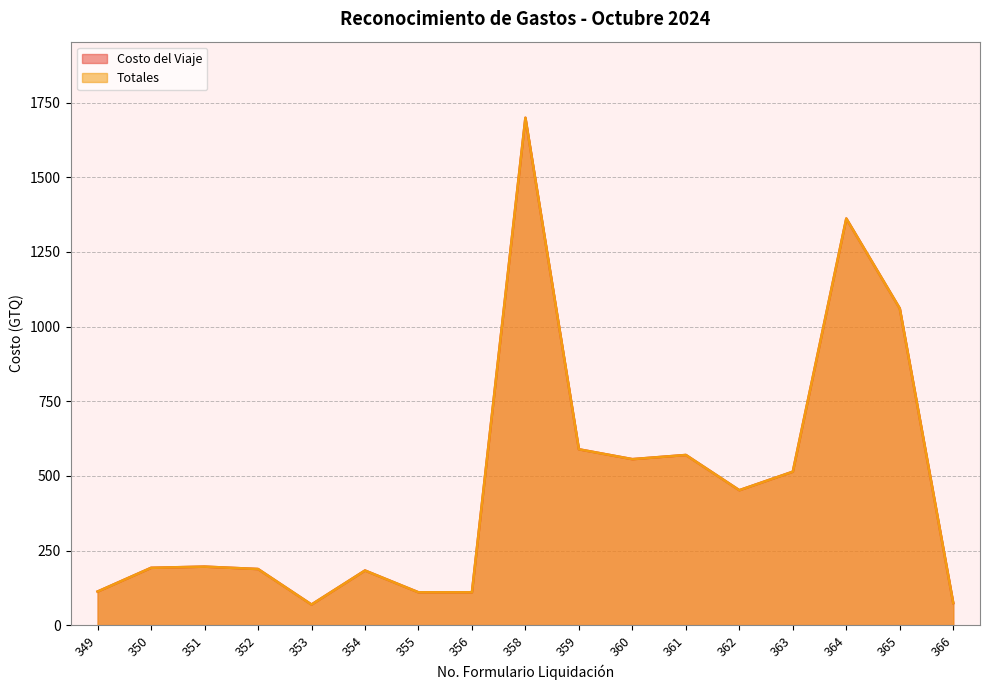

Between 358 and 362, which series saw the biggest shift?

Costo del Viaje